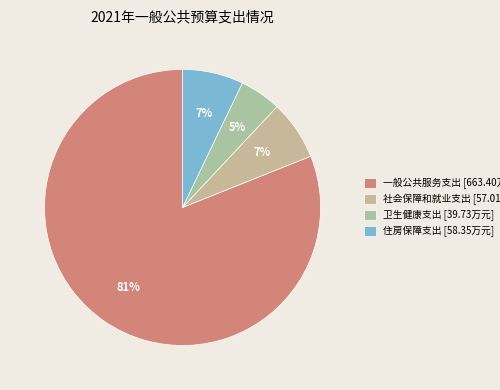

Which slice represents more than half of the pie?

一般公共服务支出